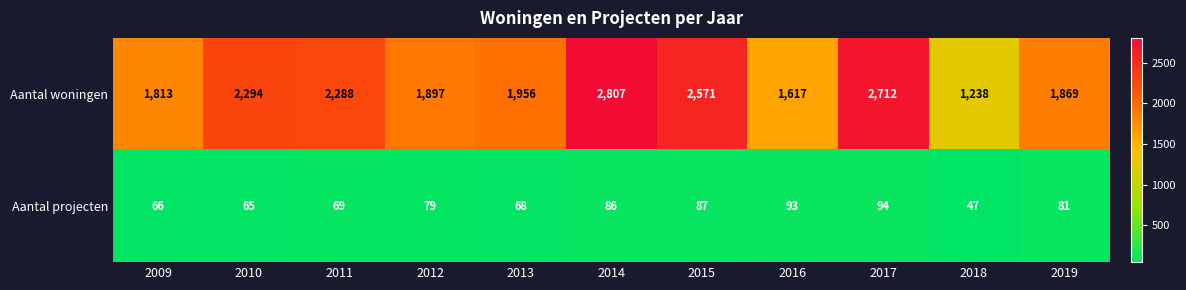

Where is Aantal projecten nearest to the value 70?

2011